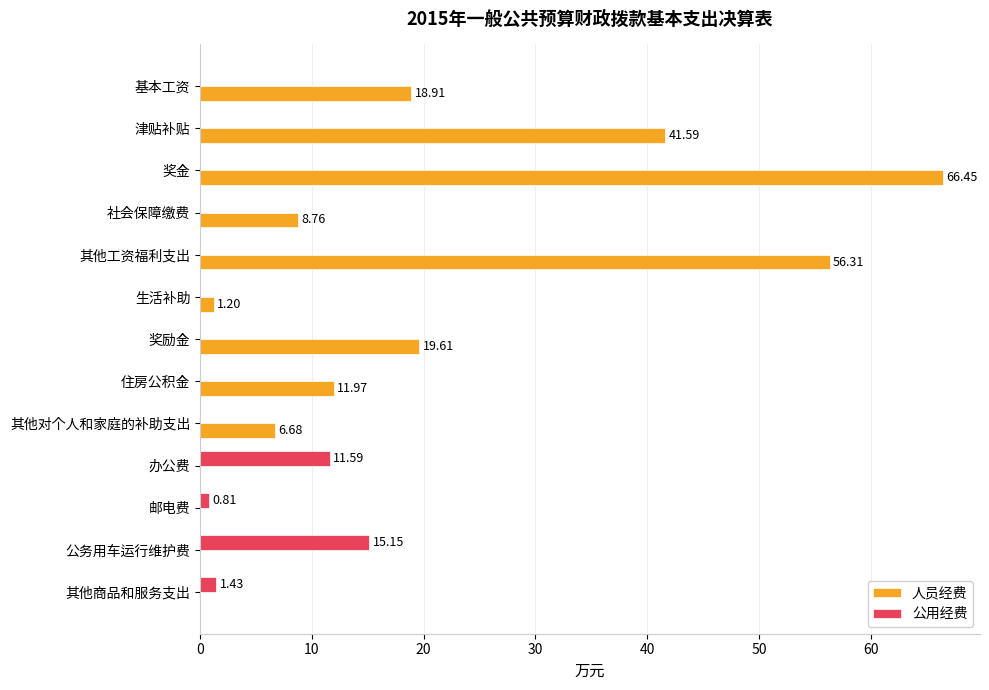

Where is 公用经费 nearest to the value 7?

办公费